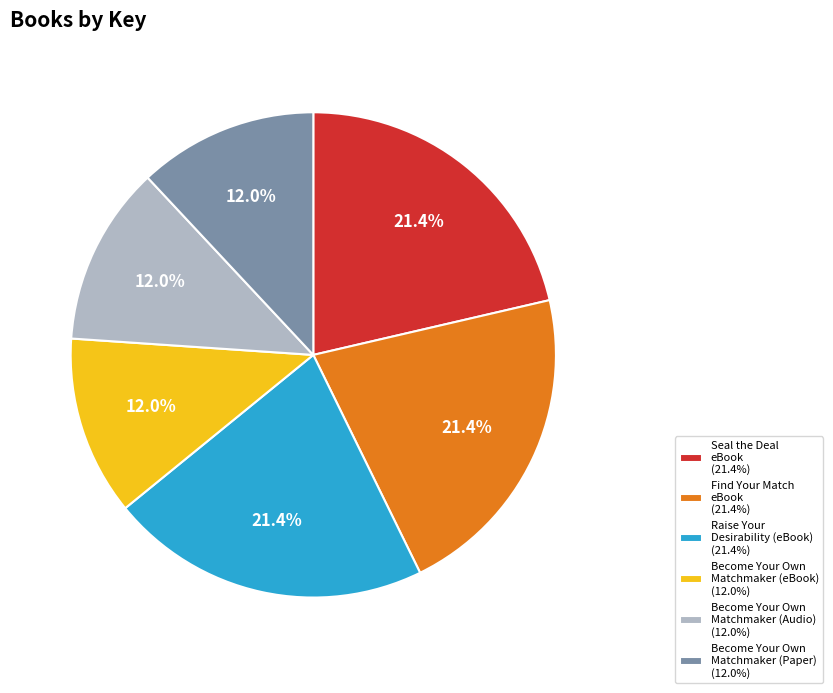

What is the total percentage of Seal the Deal eBook (21.4%) and Raise Your Desirability (eBook) (21.4%)?

42.7%